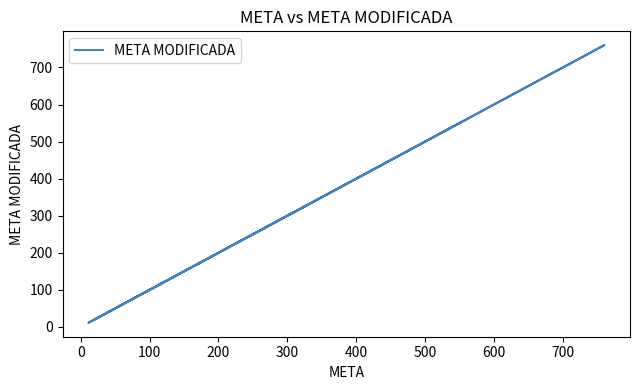

What is the sum of all values?

2299